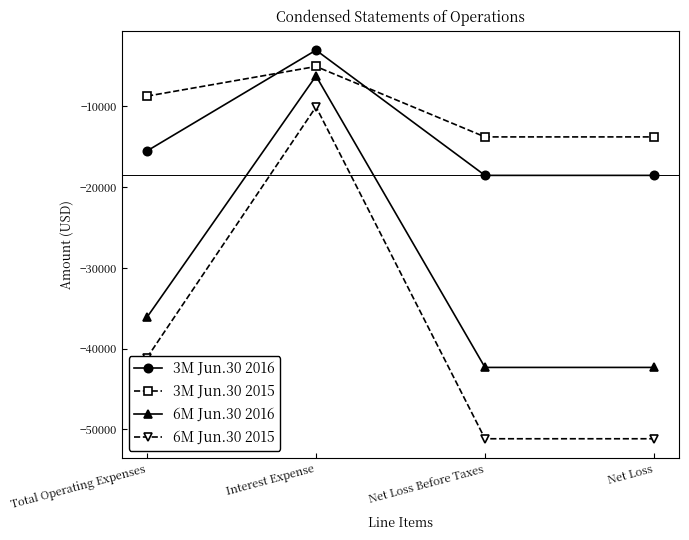

Which series has the largest total across all categories?

3M Jun.30 2015